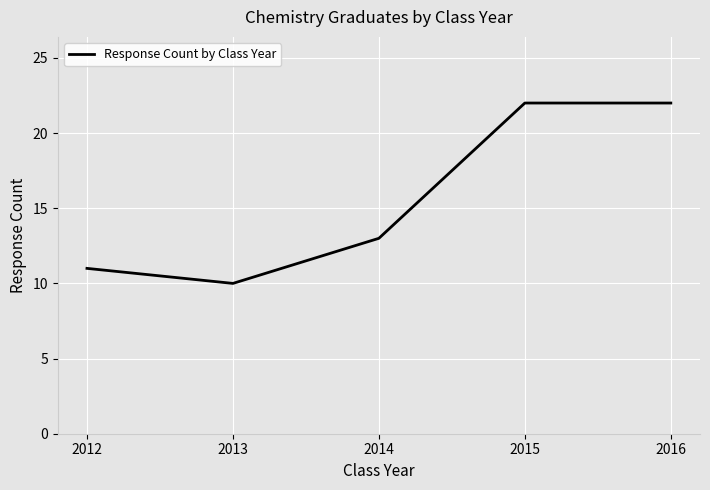

What is the ratio of the value at 2015 to the value at 2012?

2.0